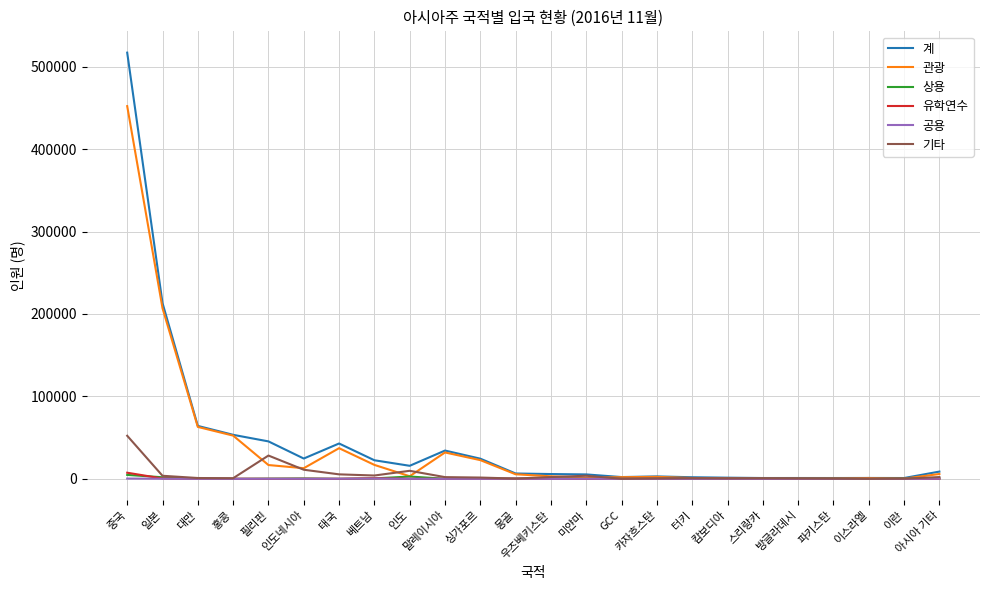

What is the average value of the 기타 series?

5520